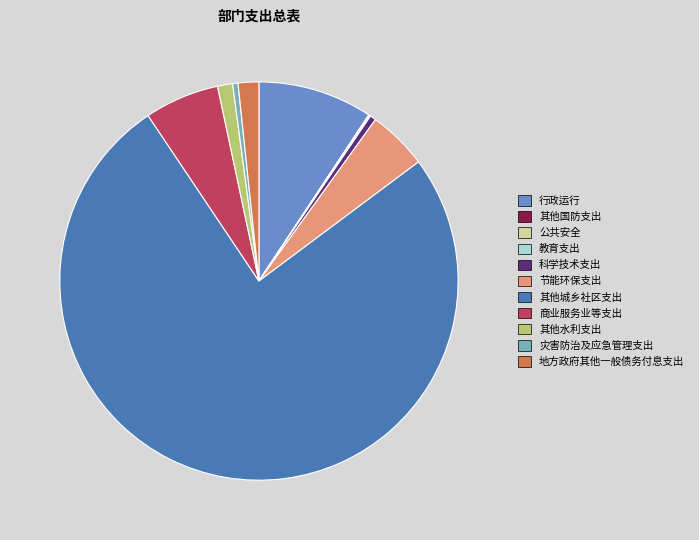

True or false: 地方政府其他一般债务付息支出 accounts for 2% of the total.

True